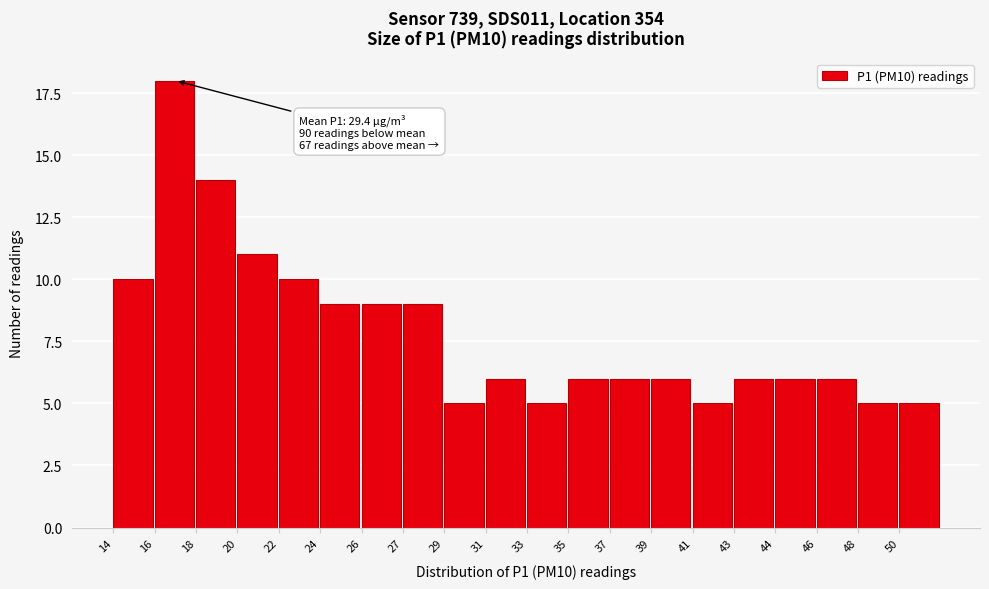

Reading right to left, what are all the values shown in this chart?

50=5	48=5	46=6	44=6	43=6	41=5	39=6	37=6	35=6	33=5	31=6	29=5	27=9	26=9	24=9	22=10	20=11	18=14	16=18	14=10